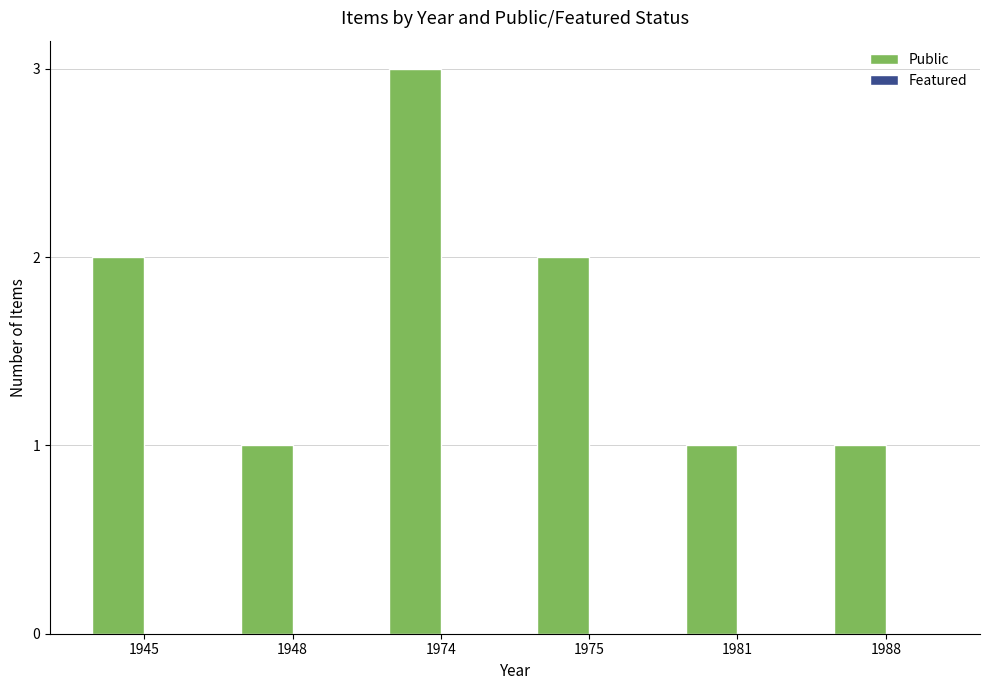

What is the sum of all values?

10